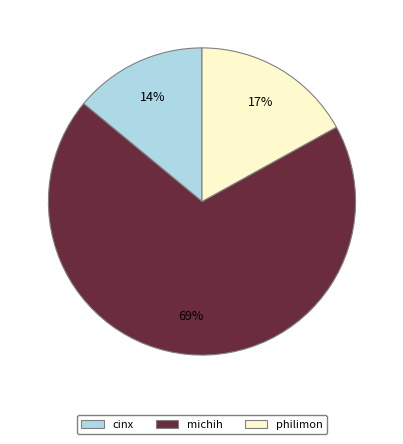

Between philimon and michih, which is larger?

michih